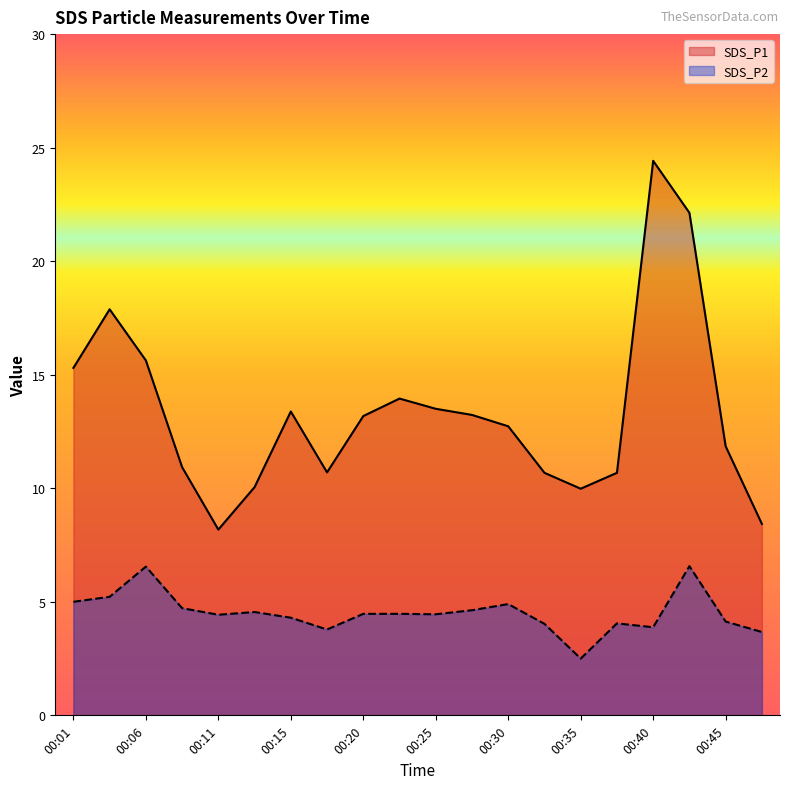

How many lines are shown in the chart?

2